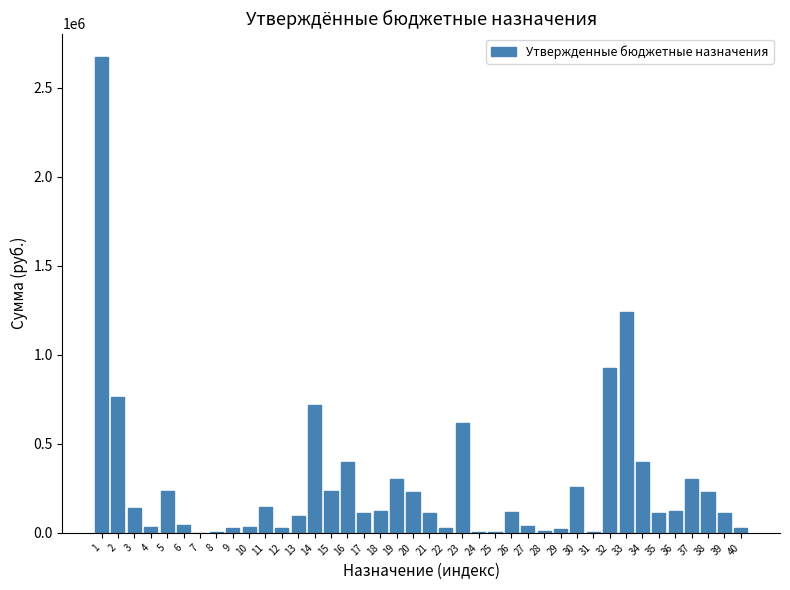

What is the maximum value shown in the chart?

2672145.8